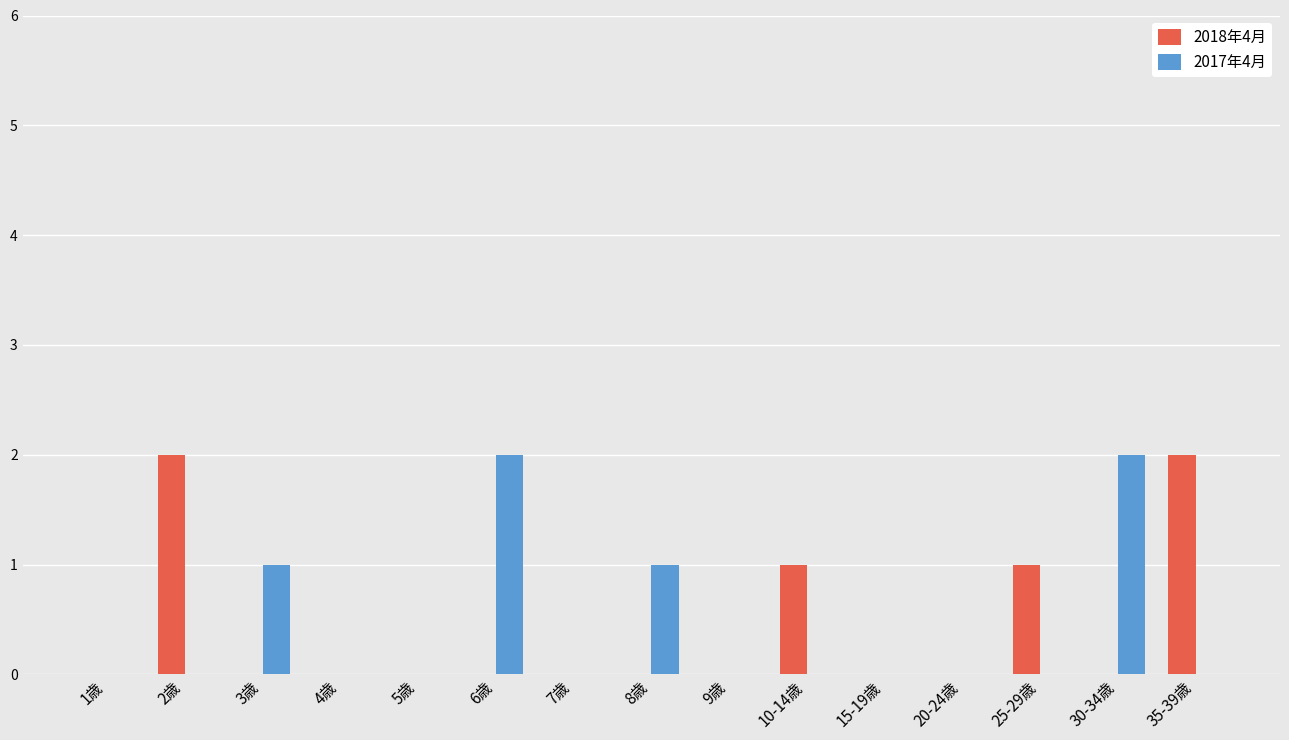

Which series changed the most between 5歳 and 30-34歳?

2017年4月